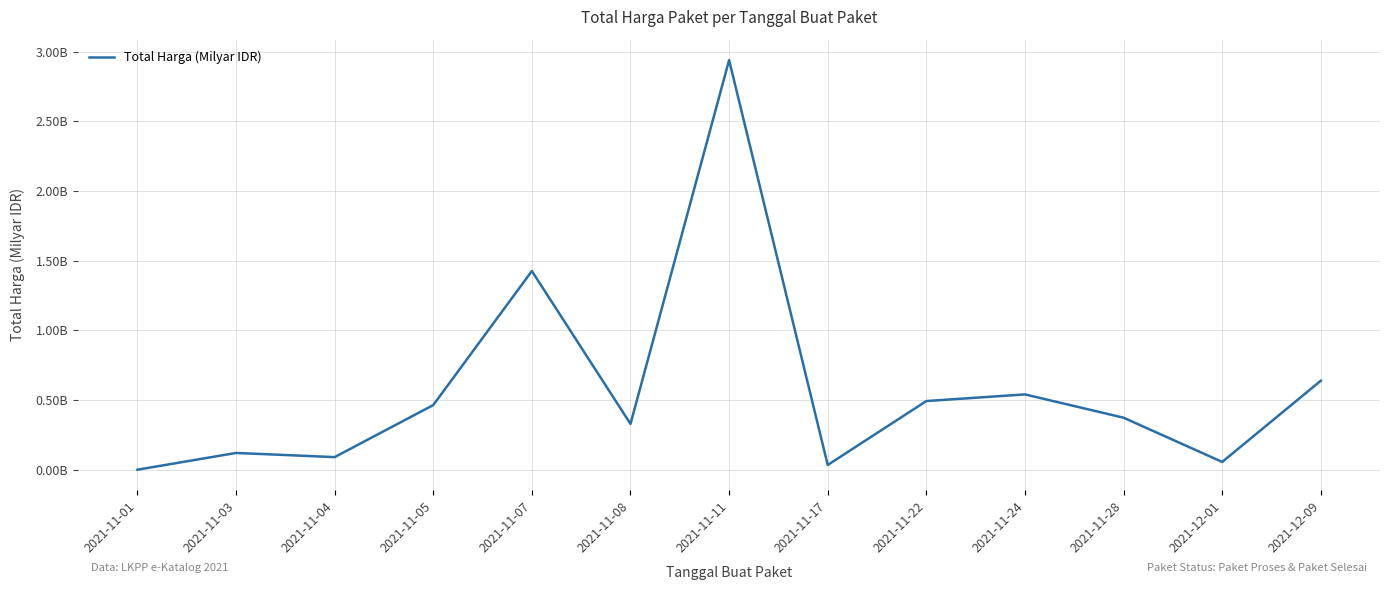

The value at 2021-11-08 is 0.6. True or false?

False